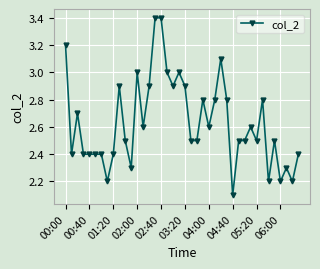

True or false: the data has more than 1 interior local peaks.

True